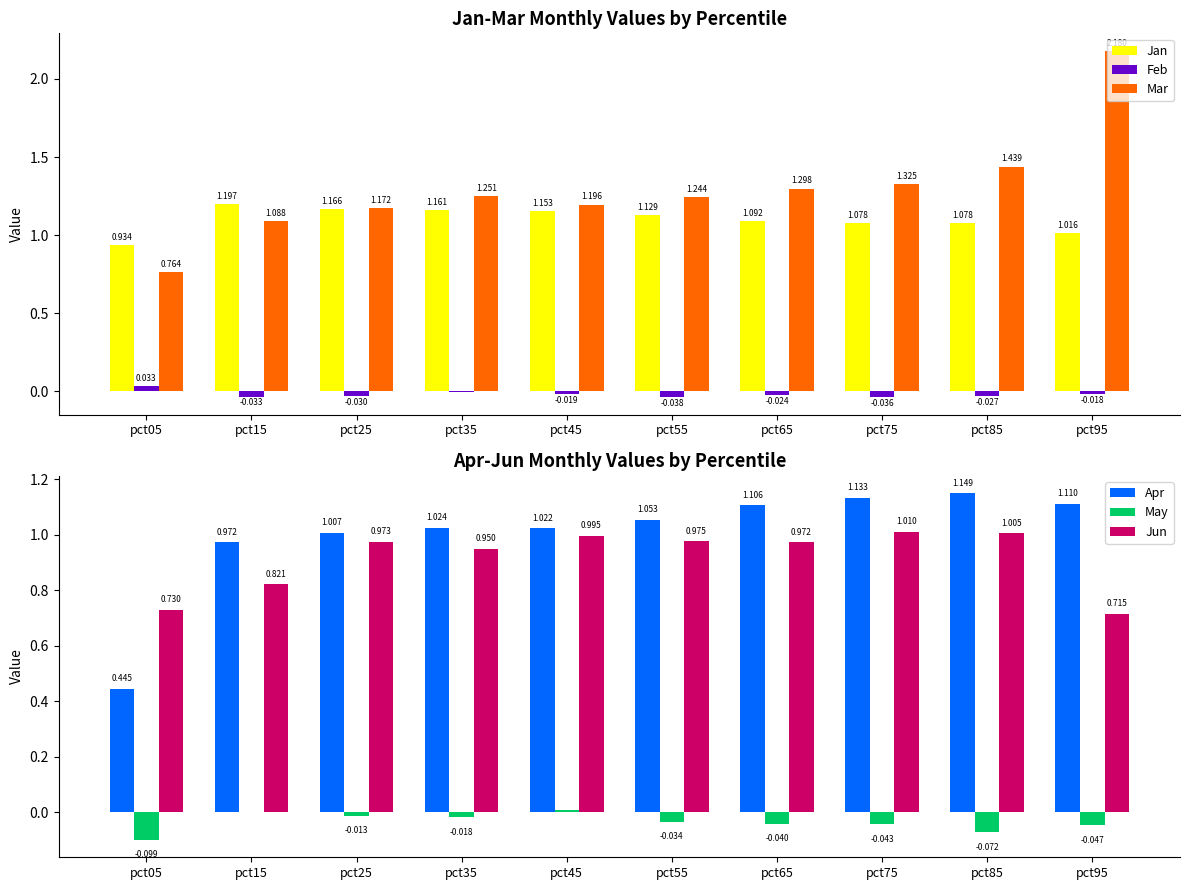

What is the sum of all Jun values?

9.1